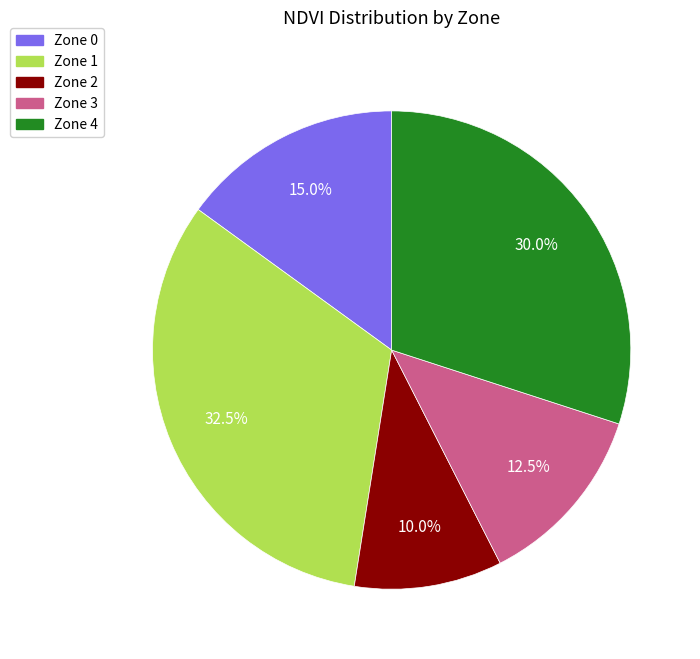

Is there any slice that represents more than half of the pie?

No